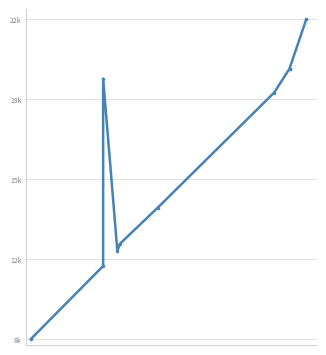

Reading left to right, extract all data points from this chart.

8699	11887	20067	12544	12859	14425	19460	20503	20504	22652